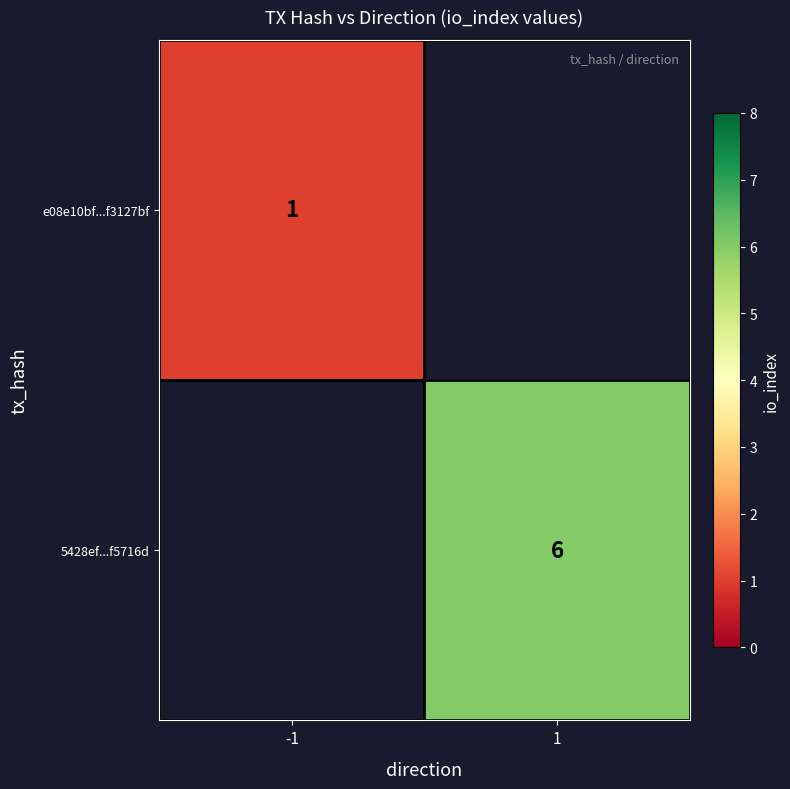

How many distinct data groups are displayed?

2